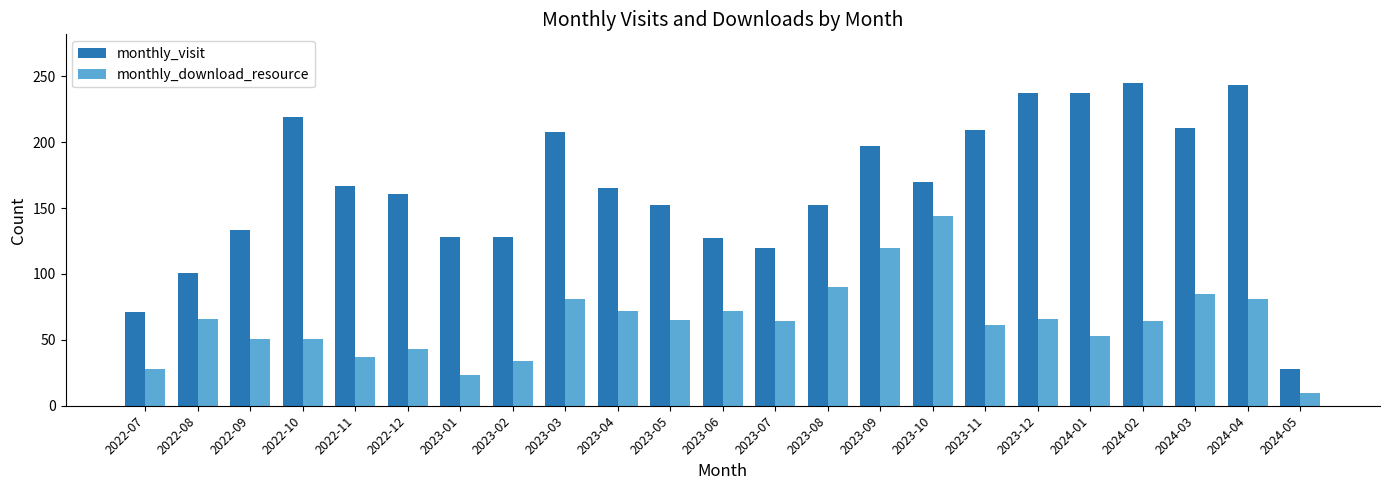

True or false: monthly_download_resource has a value of 81 at 2024-04.

True